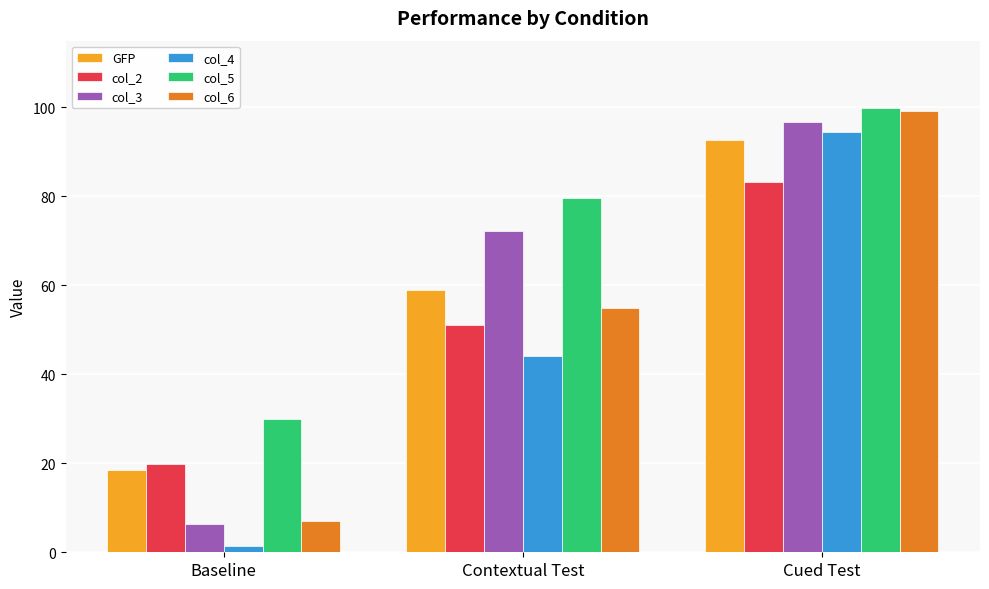

What is the value of the col_4 bar at the 3rd from the left?

94.4